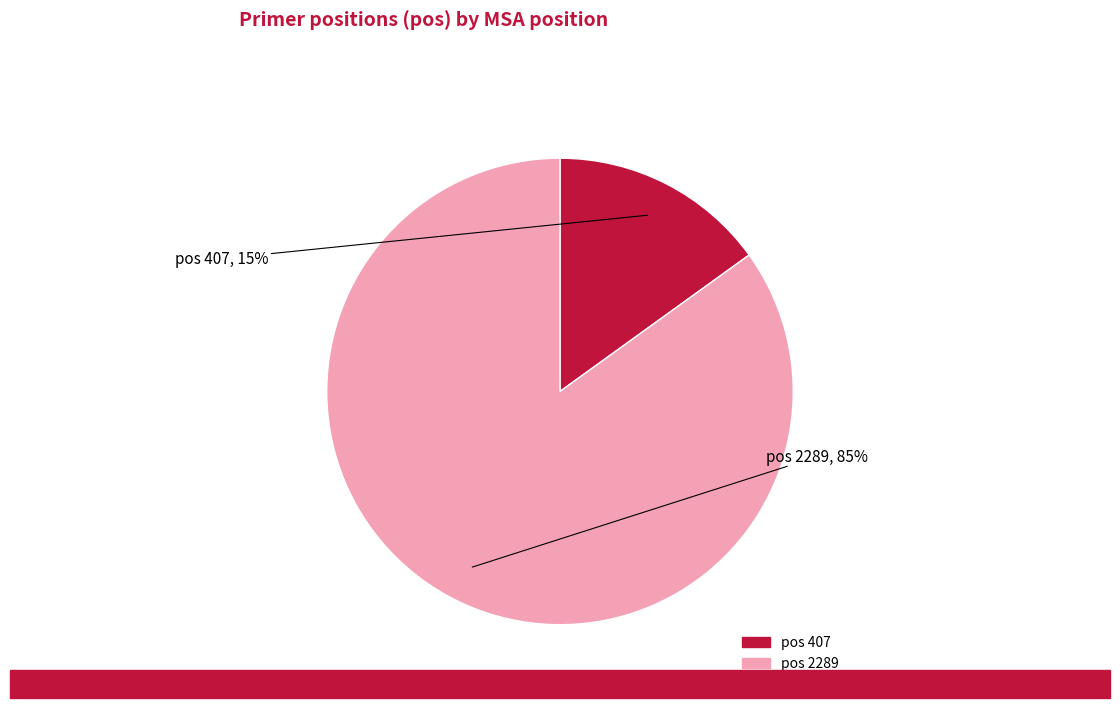

Is there any slice that represents more than half of the pie?

Yes